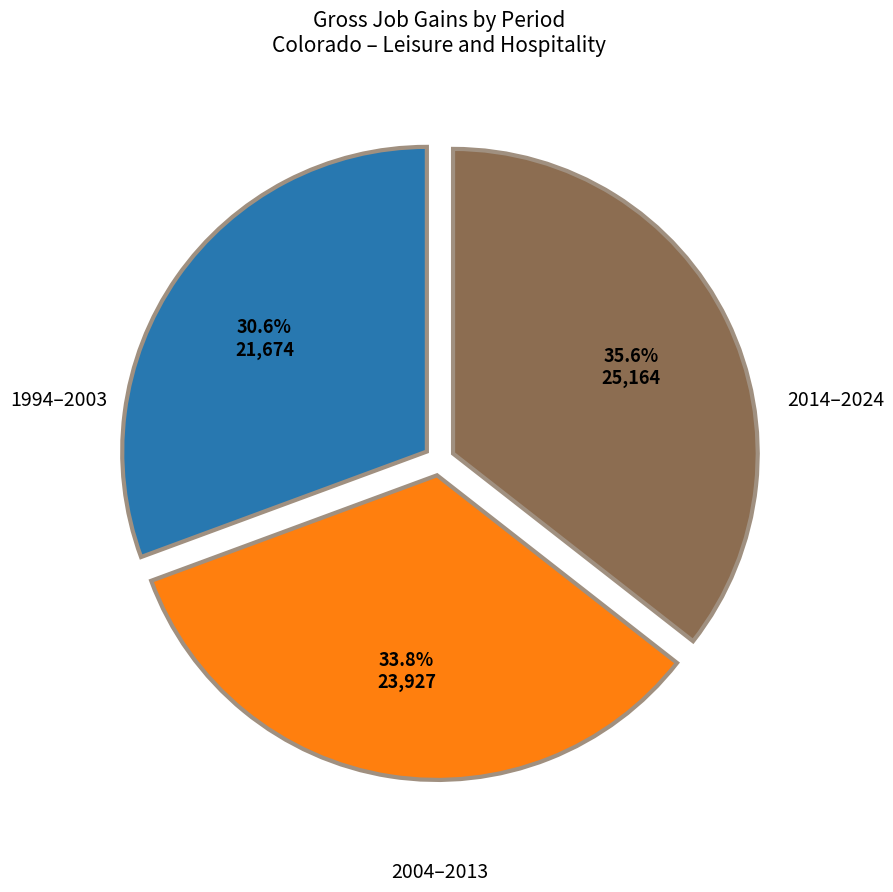

Is there any slice that represents more than half of the pie?

No